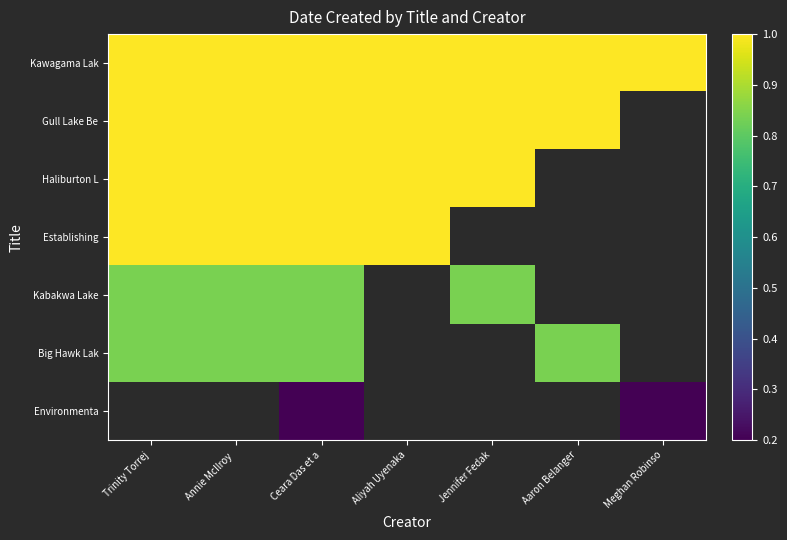

Which has a higher value, Jennifer Fedak or Aaron Belanger?

Jennifer Fedak